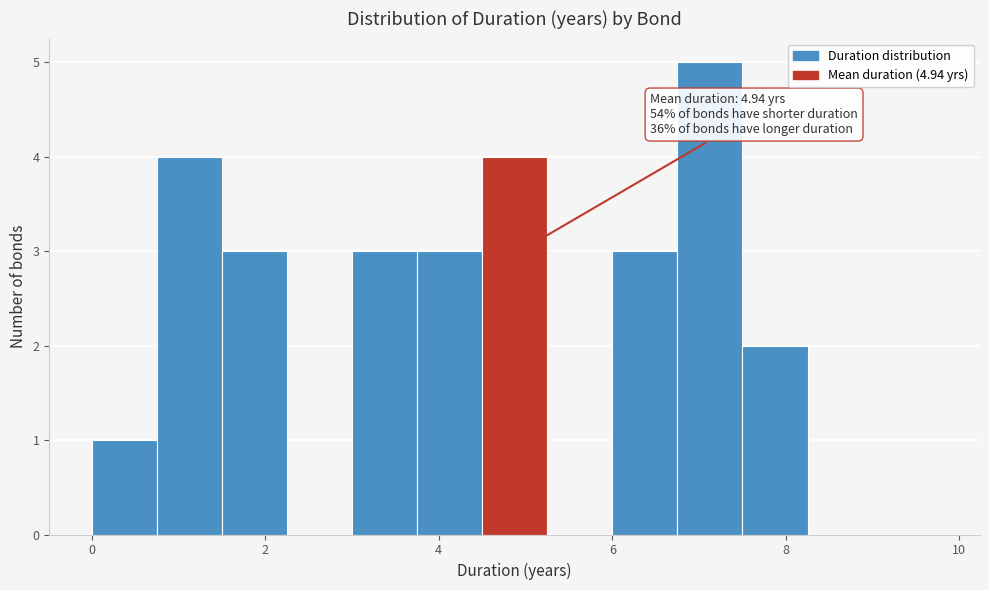

Around what value on the x-axis is the tallest bar? Give the approximate position of its centre, as read against the axis.

7.2